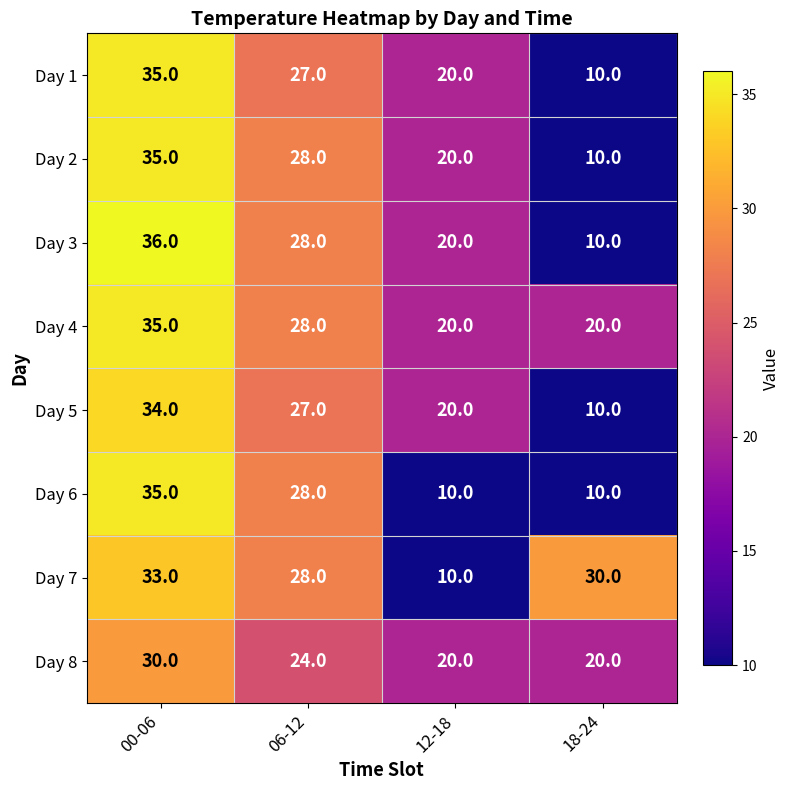

What is the total value across all series at 06-12?

218